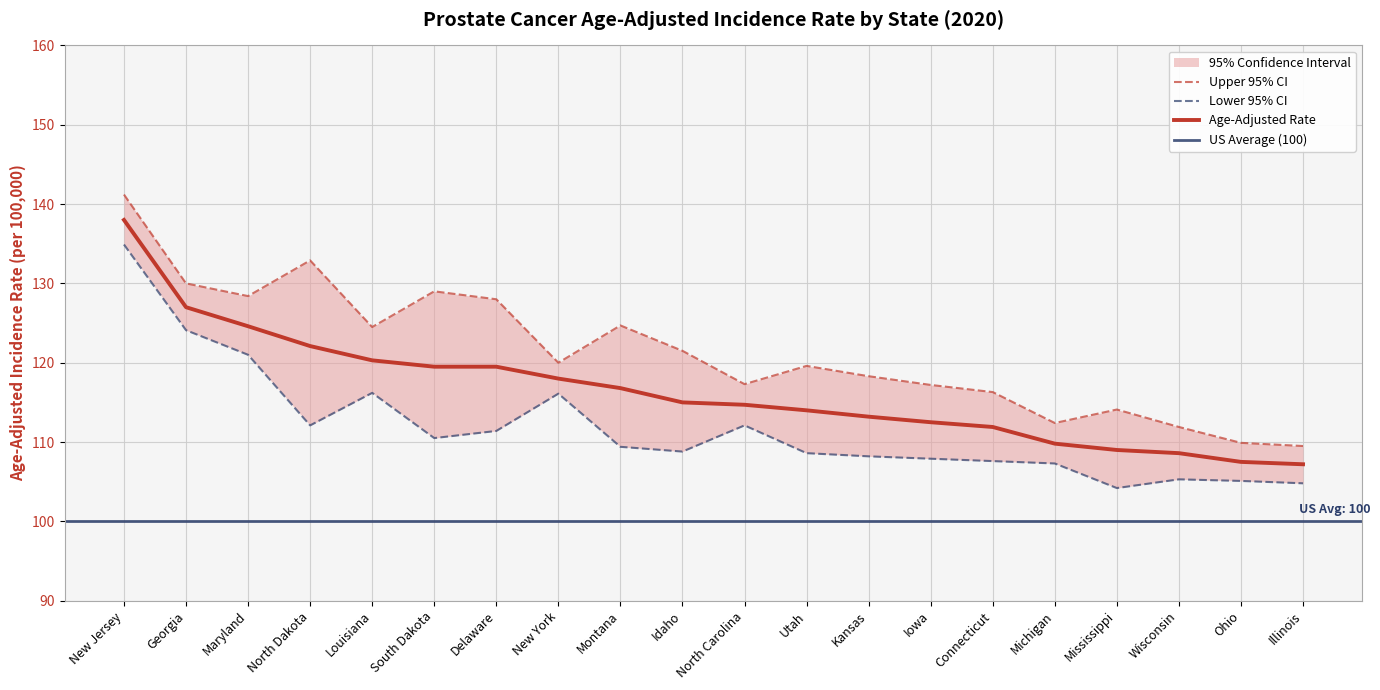

In Lower 95% CI, how many points are lower than both neighbors (excluding endpoints)?

4